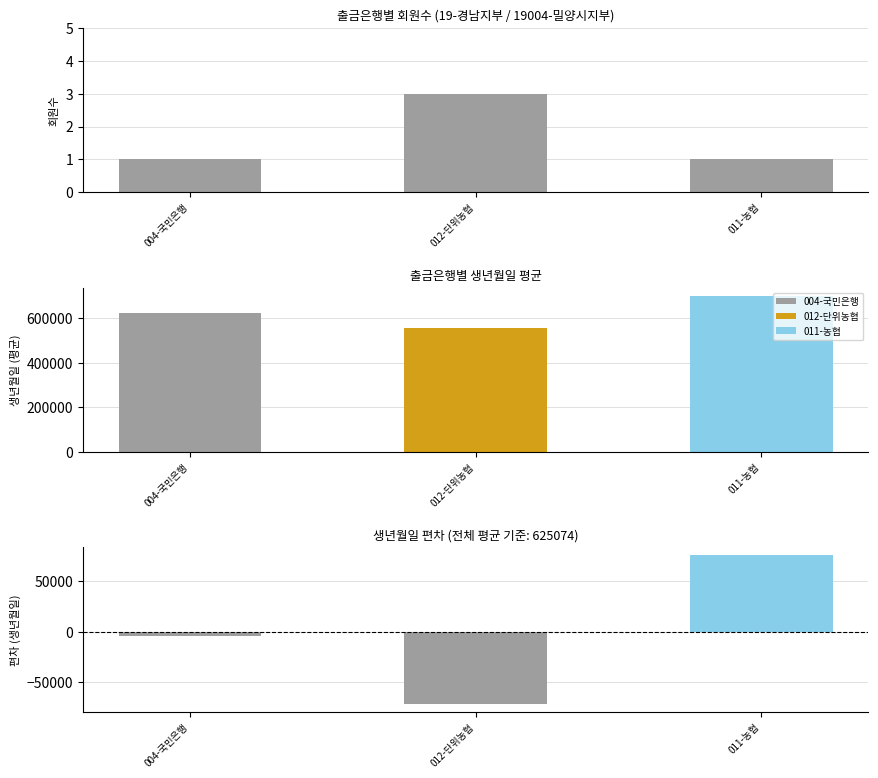

Reading left to right, extract all data points from this chart.

1	3	1